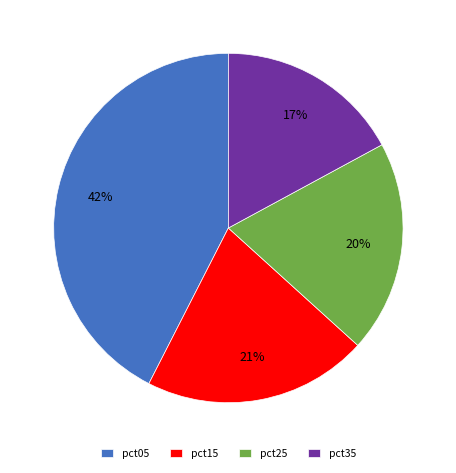

To the nearest percent, what is the difference between the largest and smallest slice percentages?

25%